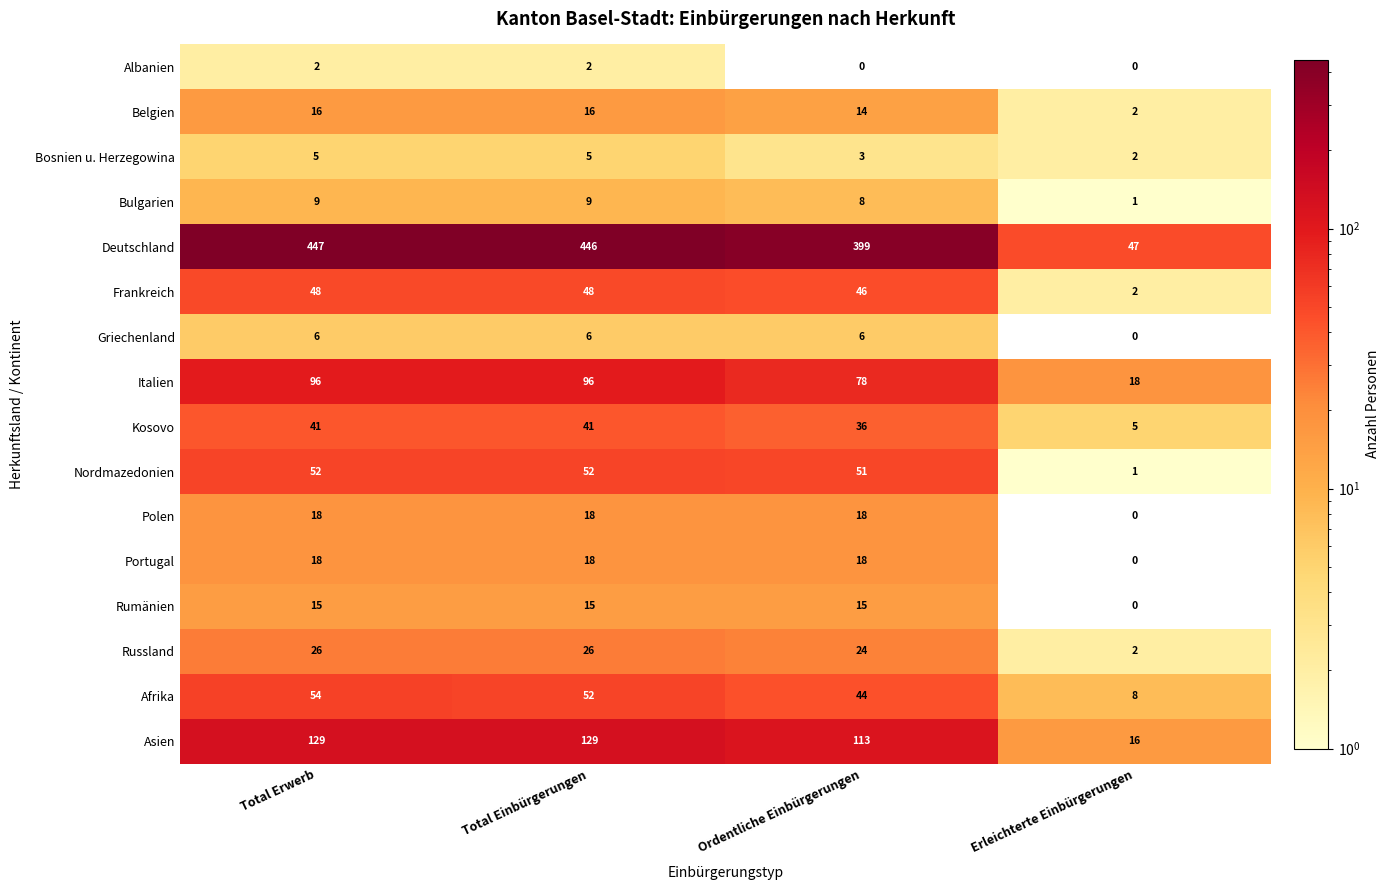

How many series are shown in this chart?

16